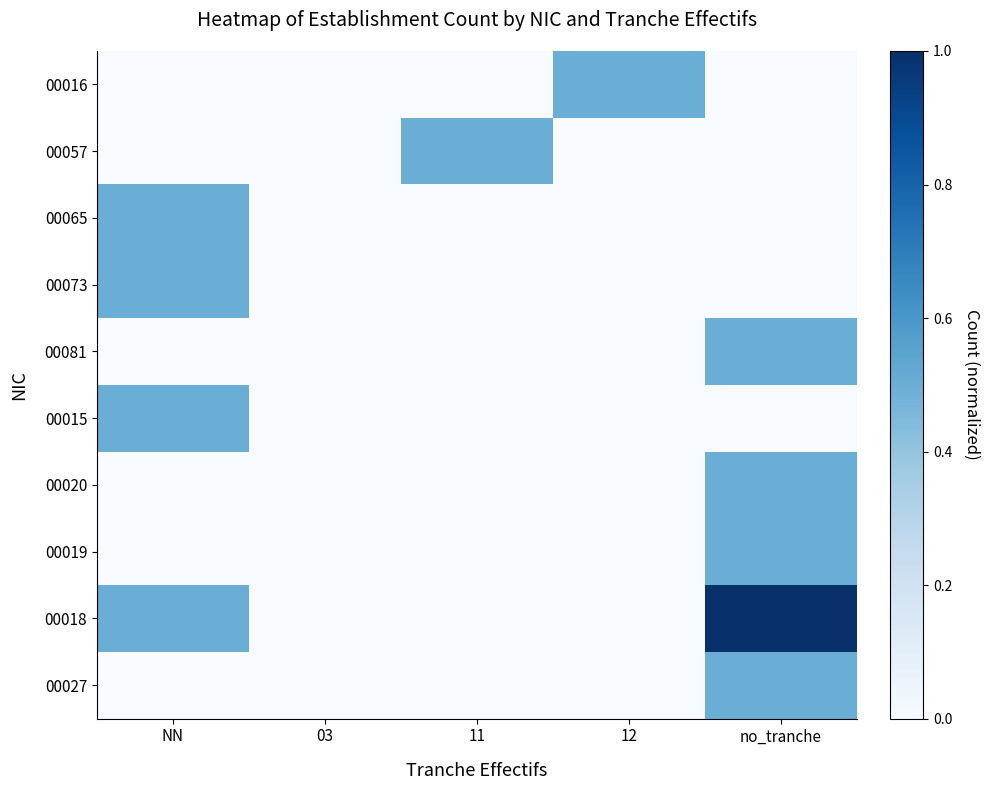

At how many categories does at least one series exceed 0?

4